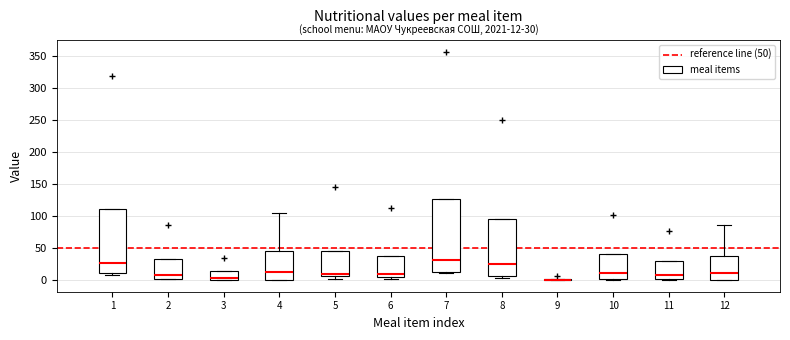

Which box is the tallest, from its lower edge to its upper edge?

7